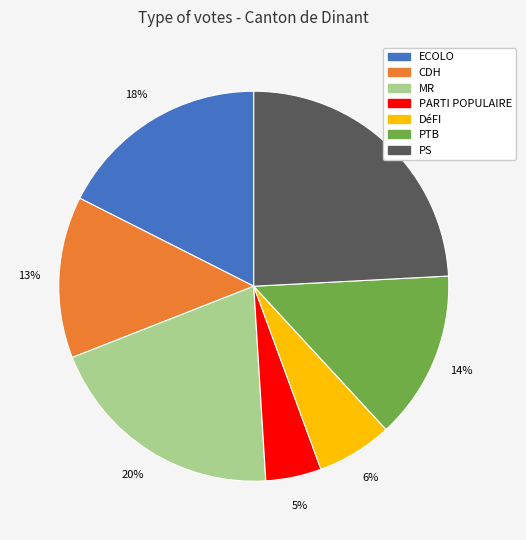

Which category has the biggest portion of the pie?

PS